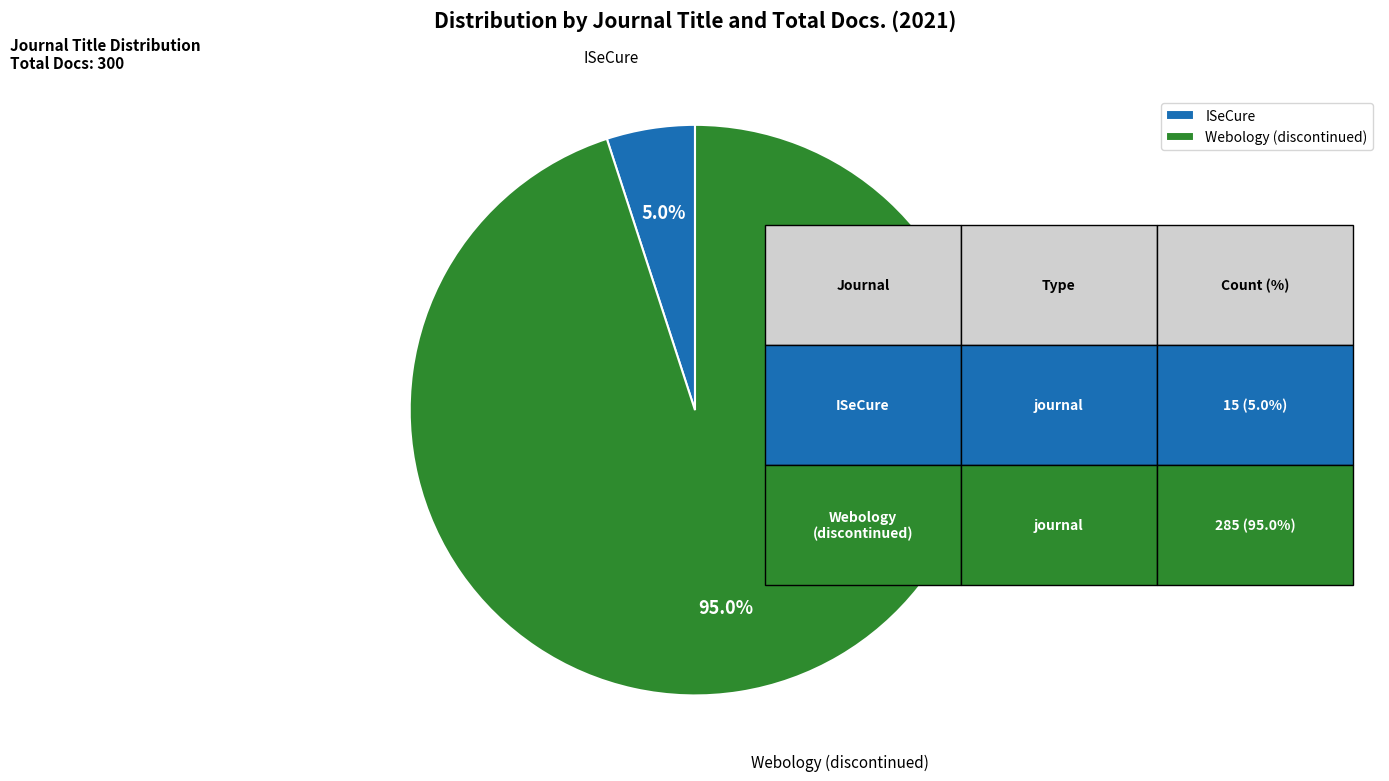

Count the number of slices in the pie.

2